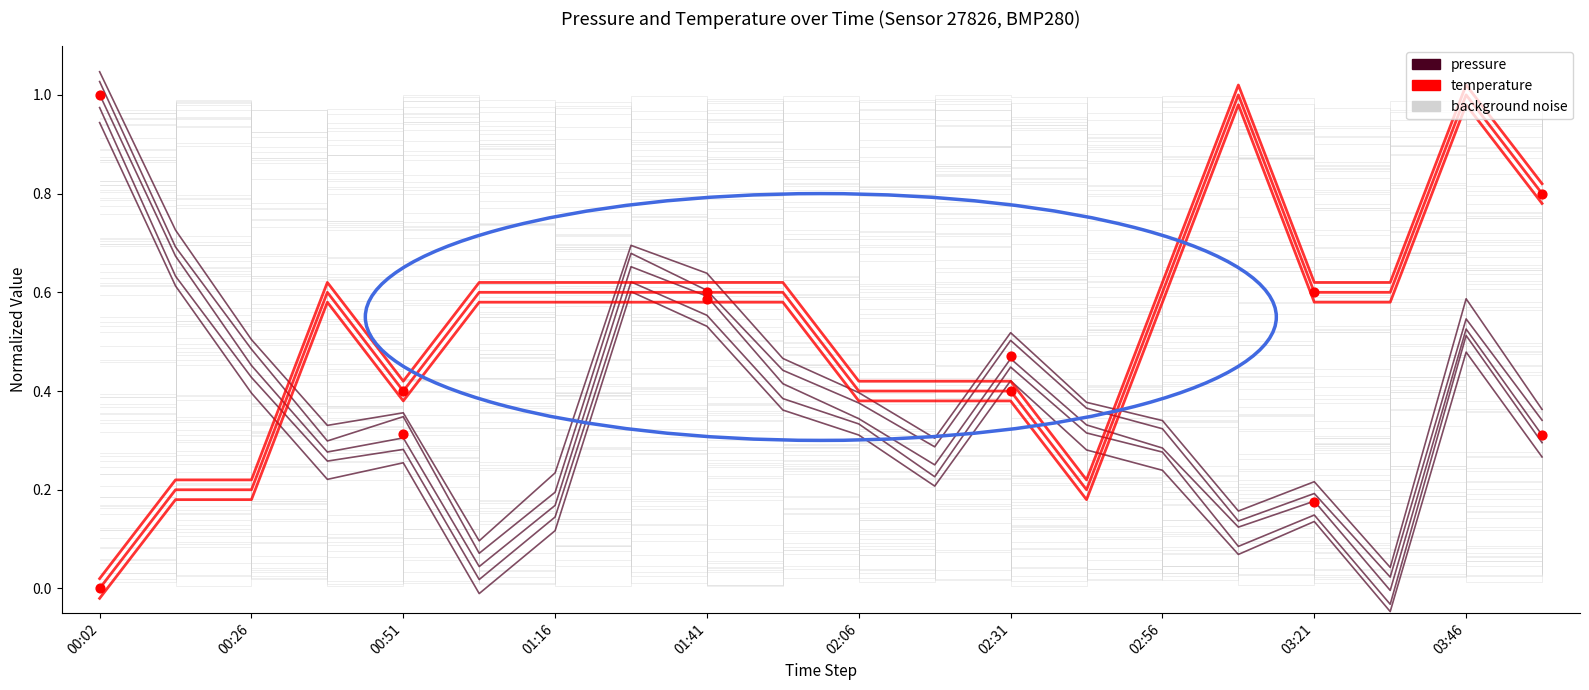

Is the value of pressure at 13 greater than the value of temperature at 15?

No